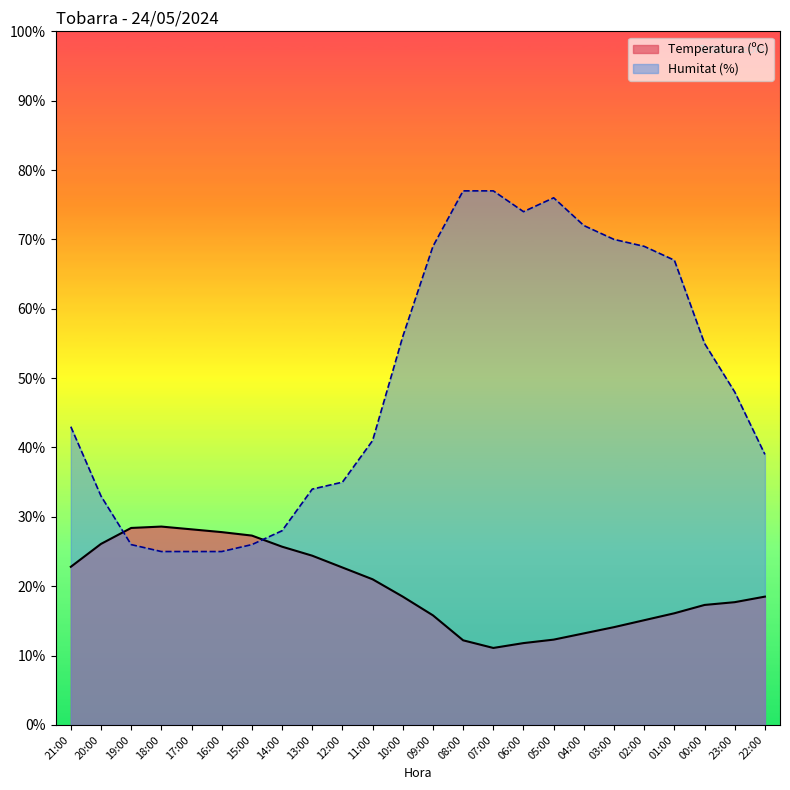

At how many categories does at least one series exceed 36?

15